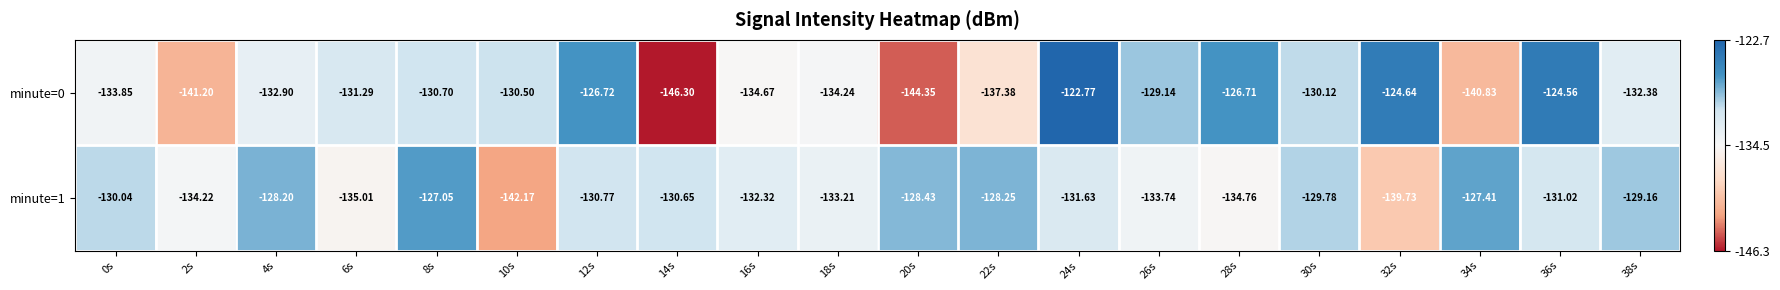

How many values in the minute=0 series are below -131?

11